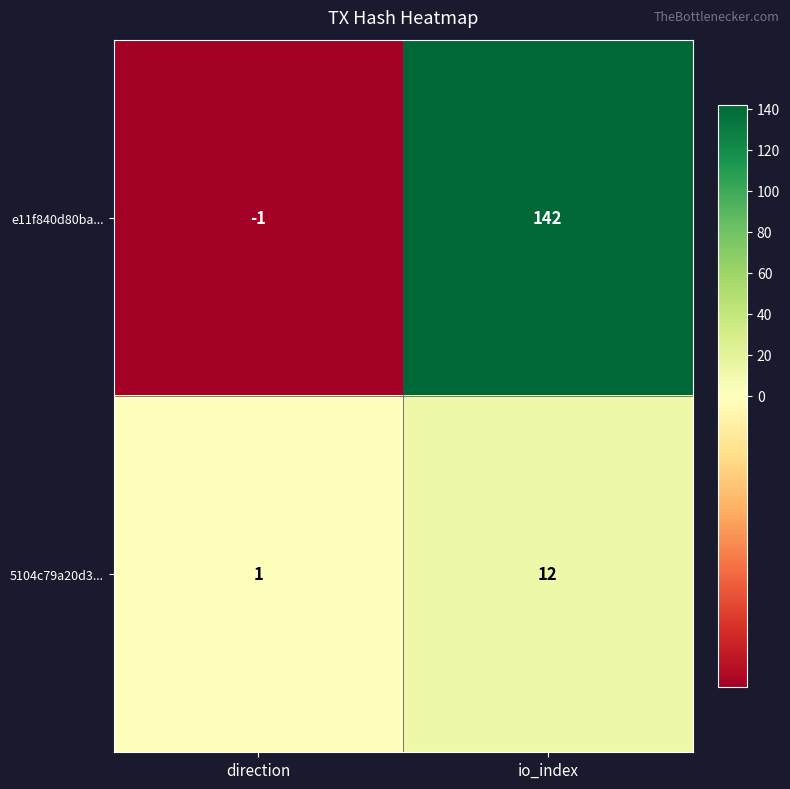

What is the difference between the maximum and minimum values in the 5104c79a20d3... series?

11